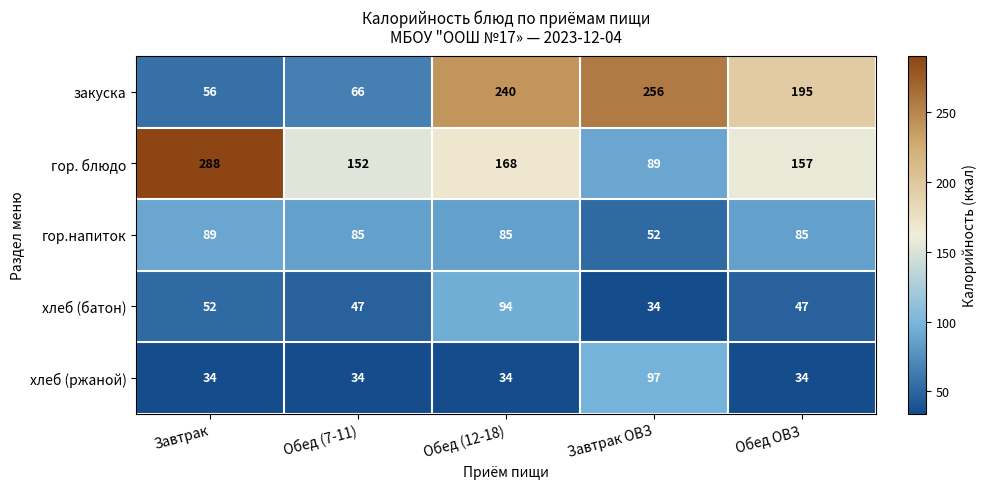

Reading left to right, extract all data points from this chart.

закуска: 56	66	240	256	195
гор. блюдо: 288	152	168	89	157
гор.напиток: 89	85	85	52	85
хлеб (батон): 52	47	94	34	47
хлеб (ржаной): 34	34	34	97	34